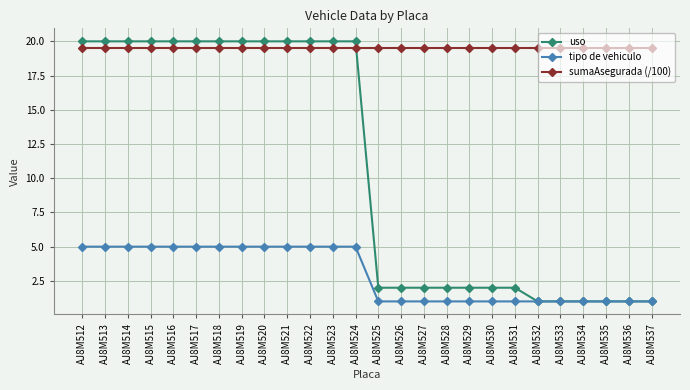

What is the average value of the sumaAsegurada (/100) series?

19.5